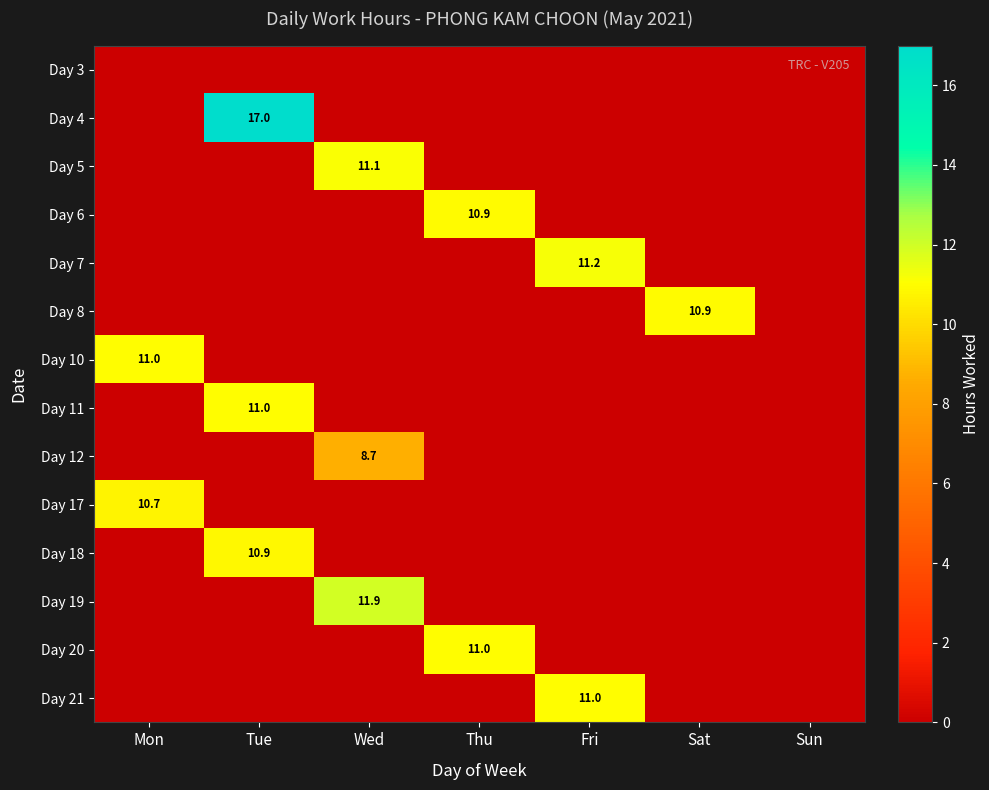

The Day 21 series shows 11.0 at Fri. True or false?

True